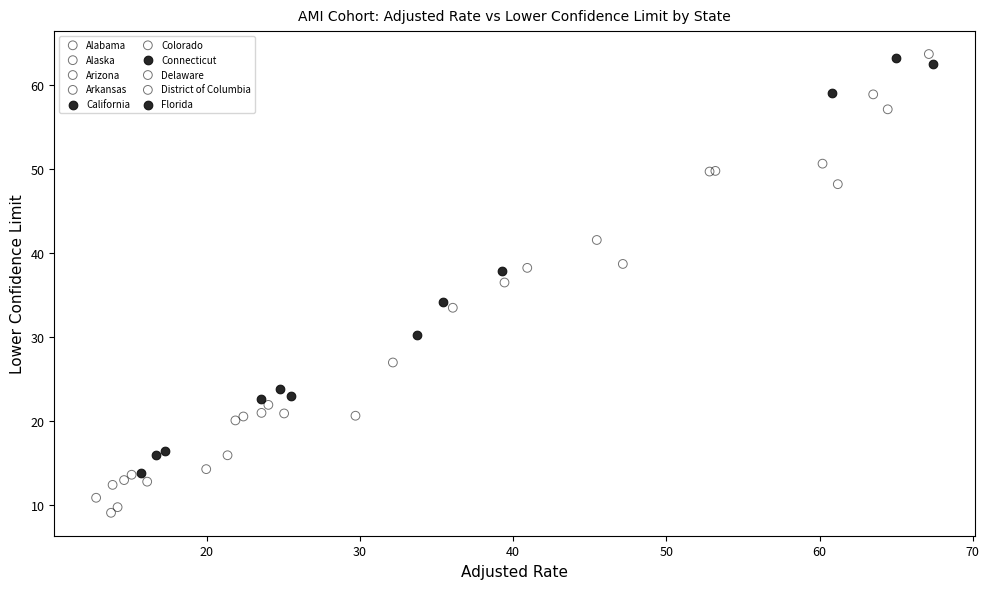

Which series has the widest spread of Y values?

Arizona